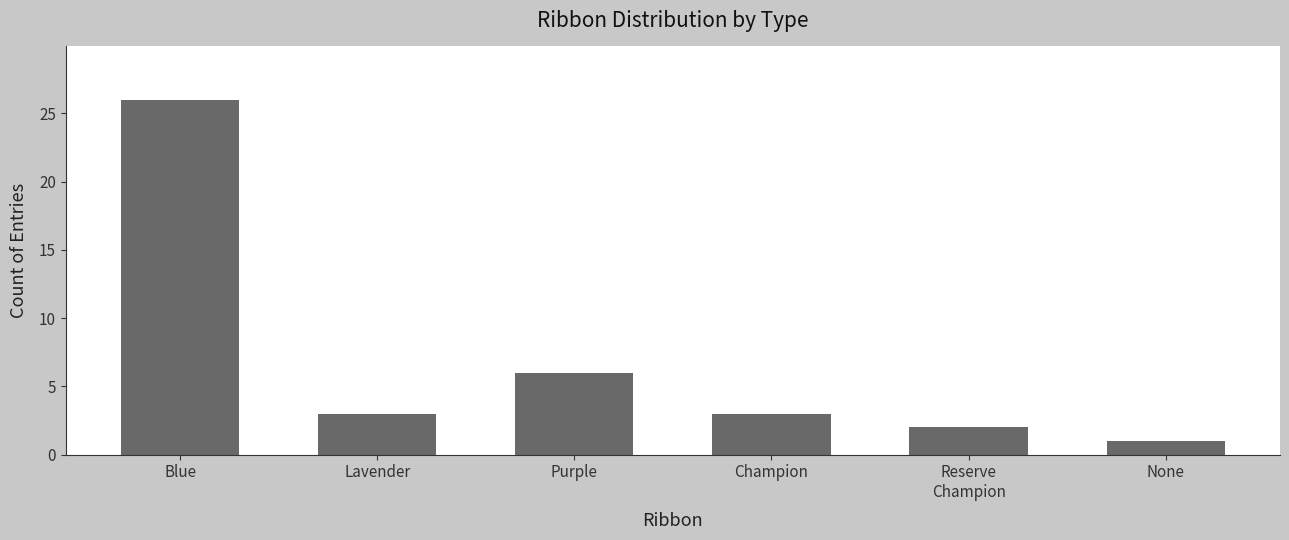

How many categories are shown in the chart?

6